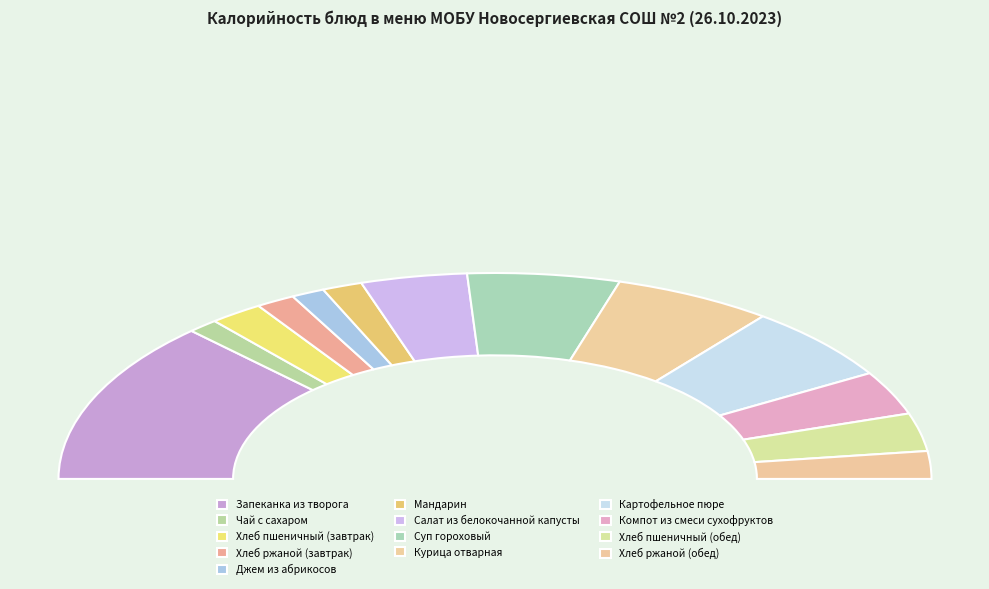

Count the number of slices in the pie.

13